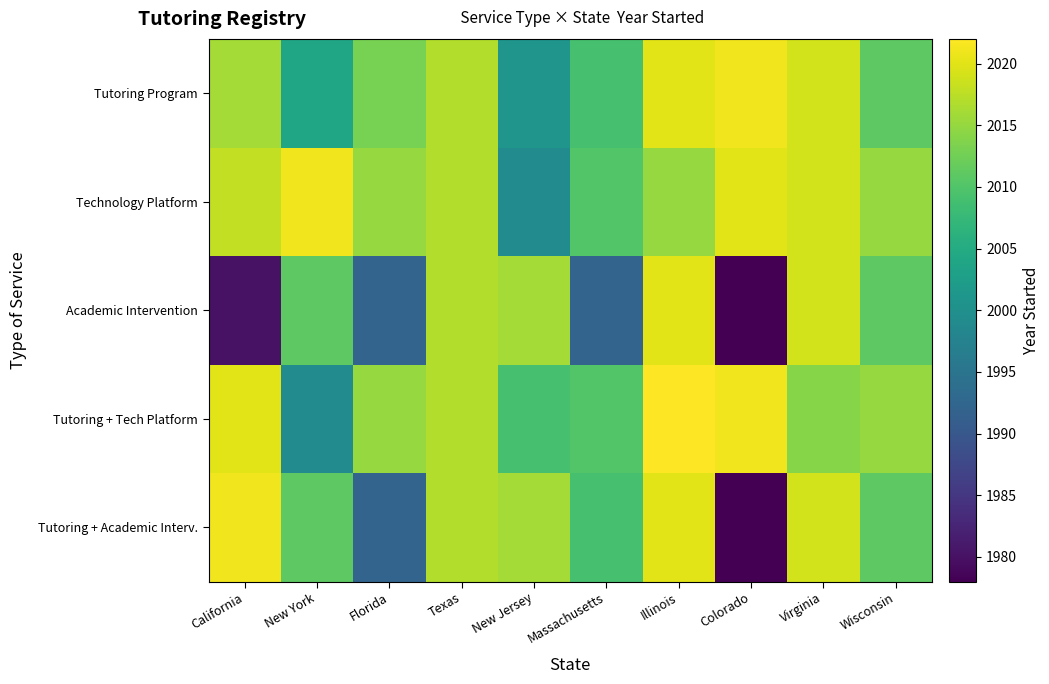

Reading left to right, list all the values displayed in this chart.

Tutoring Program: California=2016	New York=2004	Florida=2013	Texas=2017	New Jersey=2001	Massachusetts=2009	Illinois=2020	Colorado=2021	Virginia=2019	Wisconsin=2011
Technology Platform: California=2018	New York=2021	Florida=2015	Texas=2017	New Jersey=1999	Massachusetts=2010	Illinois=2015	Colorado=2020	Virginia=2019	Wisconsin=2015
Academic Intervention: California=1980	New York=2011	Florida=1992	Texas=2017	New Jersey=2016	Massachusetts=1992	Illinois=2020	Colorado=1978	Virginia=2019	Wisconsin=2011
Tutoring + Tech Platform: California=2020	New York=1999	Florida=2015	Texas=2017	New Jersey=2009	Massachusetts=2010	Illinois=2022	Colorado=2021	Virginia=2014	Wisconsin=2015
Tutoring + Academic Interv.: California=2021	New York=2011	Florida=1992	Texas=2017	New Jersey=2016	Massachusetts=2009	Illinois=2020	Colorado=1978	Virginia=2019	Wisconsin=2011